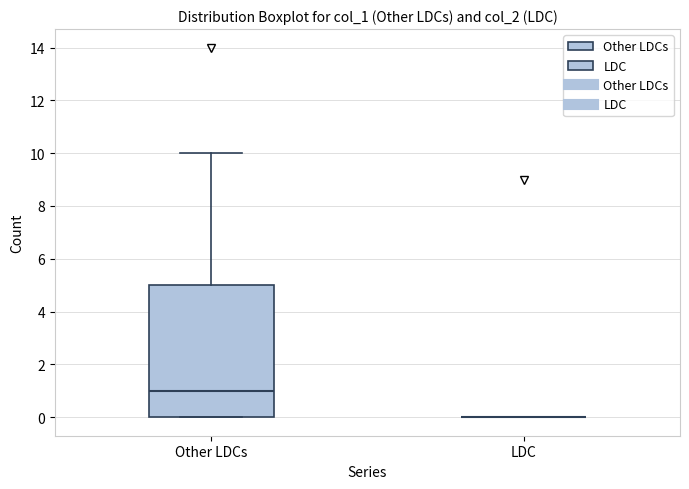

Reading left to right, transcribe this box plot: for each box, give where its median line is, the range the box spans, and where its two whiskers end, as read against the y-axis. The values are not printed on the chart, so give them approximately, as read against the axis.

Other LDCs: median 1, box 0 to 5, whiskers 0 to 10
LDC: box collapsed to a line at 0, whiskers 0 to 0